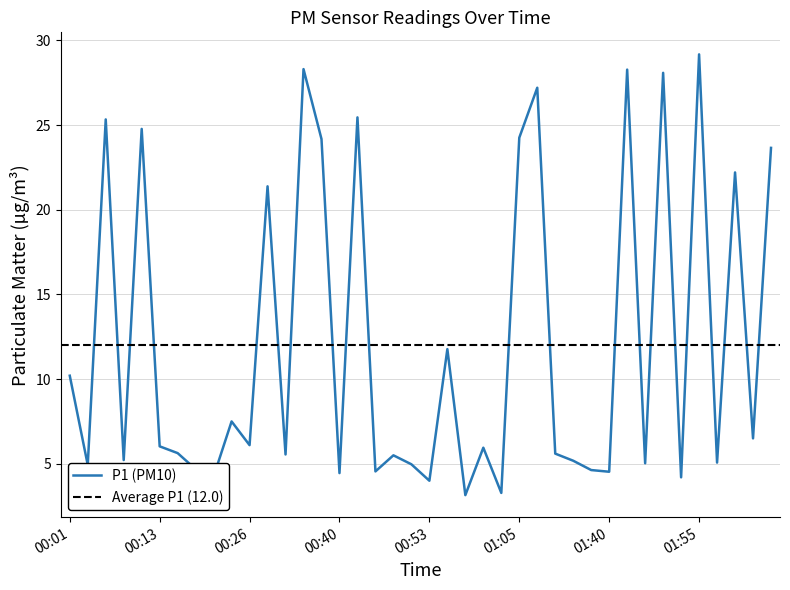

Rank the categories by value from lowest to highest.

00:58, 01:03, 00:53, 01:53, 00:21, 00:40, 01:40, 00:45, 01:37, 00:18, 00:04, 00:50, 01:48, 01:58, 01:18, 00:08, 00:48, 00:31, 01:16, 00:16, 01:00, 00:13, 00:26, 02:03, 00:23, 00:01, 00:55, 00:28, 02:00, 02:05, 00:38, 01:05, 00:11, 00:06, 00:43, 01:10, 01:50, 01:45, 00:33, 01:55